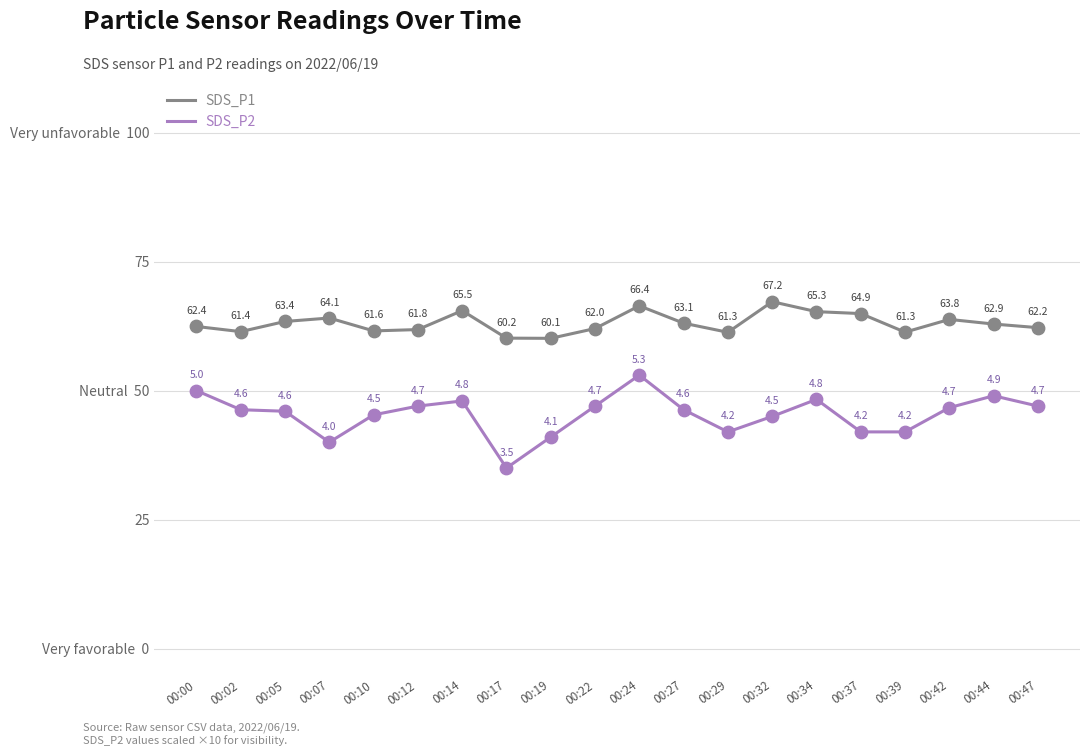

What are all the series names shown in the legend?

SDS_P1, SDS_P2